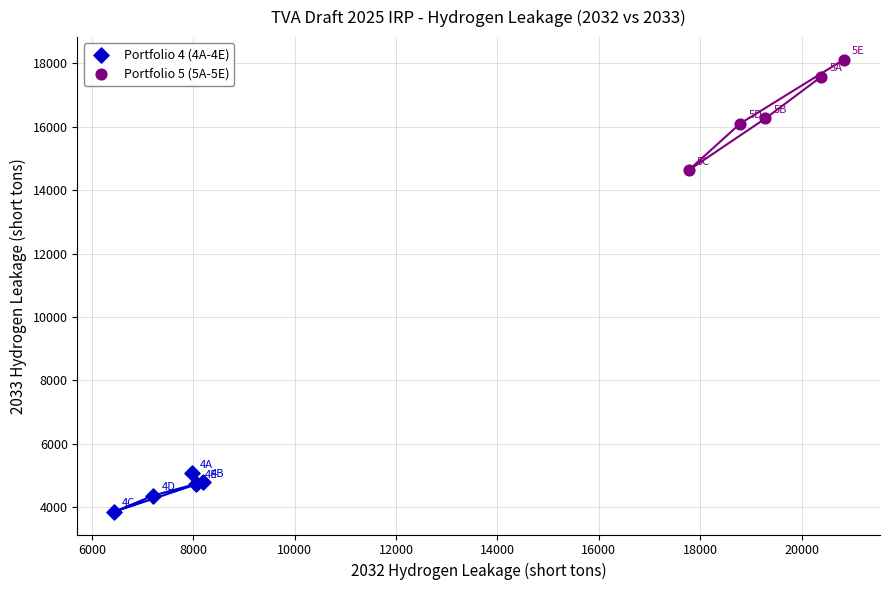

Which series reaches the minimum Y coordinate?

Portfolio 4 (4A-4E)